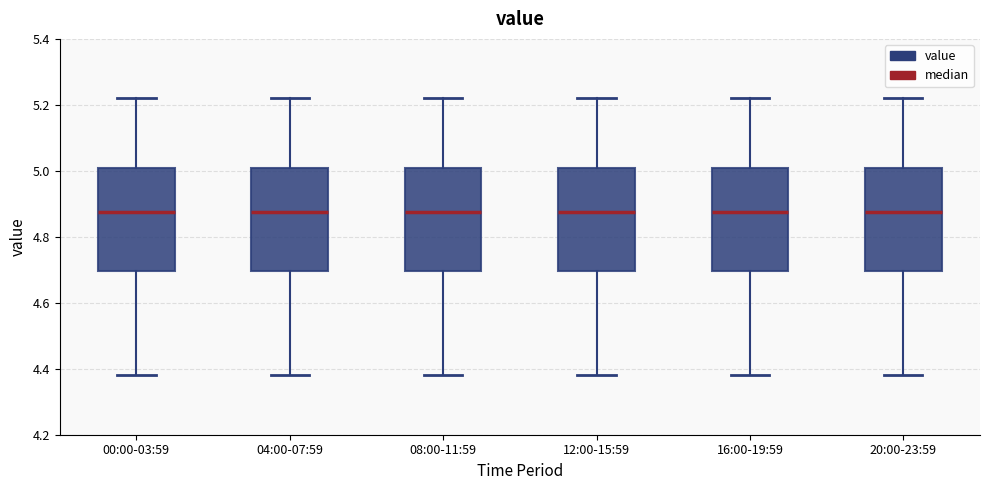

Reading left to right, transcribe this box plot: for each box, give where its median line is, the range the box spans, and where its two whiskers end, as read against the y-axis. The values are not printed on the chart, so give them approximately, as read against the axis.

00:00-03:59: median 4.88, box 4.70 to 5.00, whiskers 4.38 to 5.22
04:00-07:59: median 4.88, box 4.70 to 5.00, whiskers 4.38 to 5.22
08:00-11:59: median 4.88, box 4.70 to 5.00, whiskers 4.38 to 5.22
12:00-15:59: median 4.88, box 4.70 to 5.00, whiskers 4.38 to 5.22
16:00-19:59: median 4.88, box 4.70 to 5.00, whiskers 4.38 to 5.22
20:00-23:59: median 4.88, box 4.70 to 5.00, whiskers 4.38 to 5.22